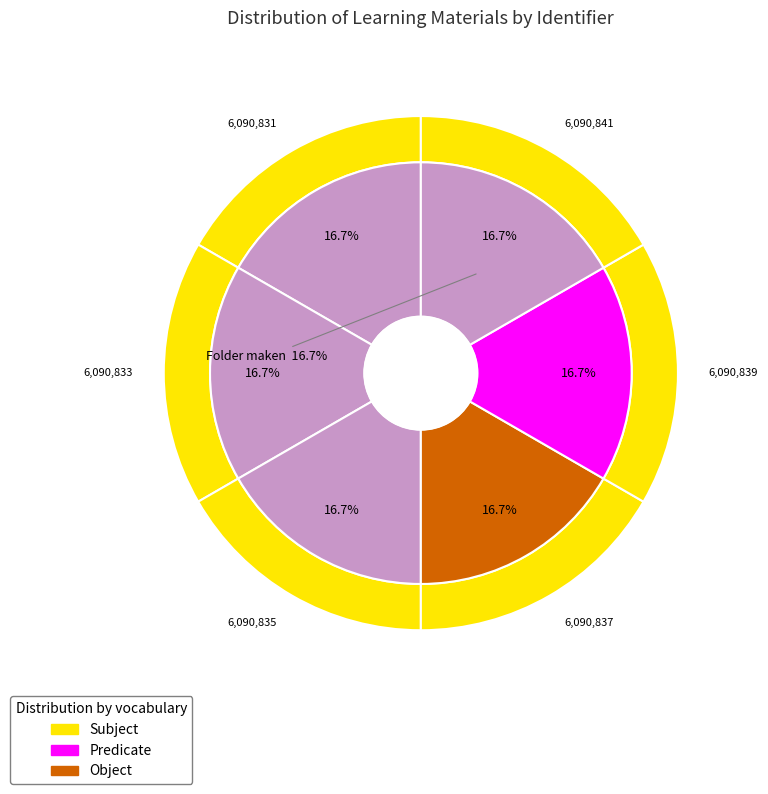

Count the number of slices in the pie.

6